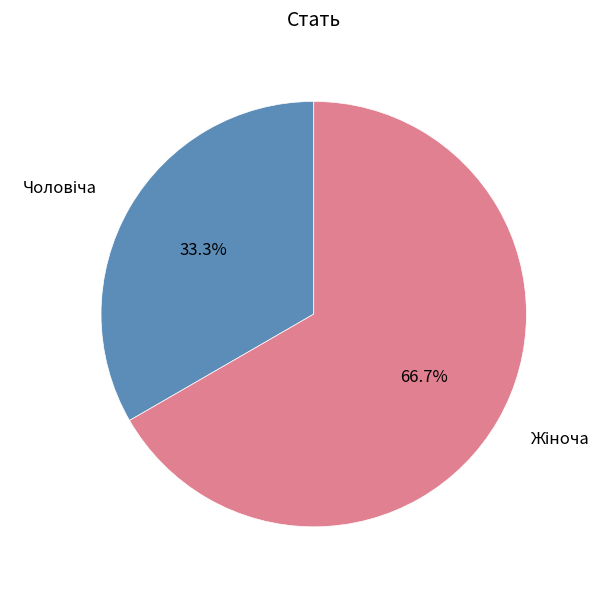

Does any single category account for the majority?

Yes